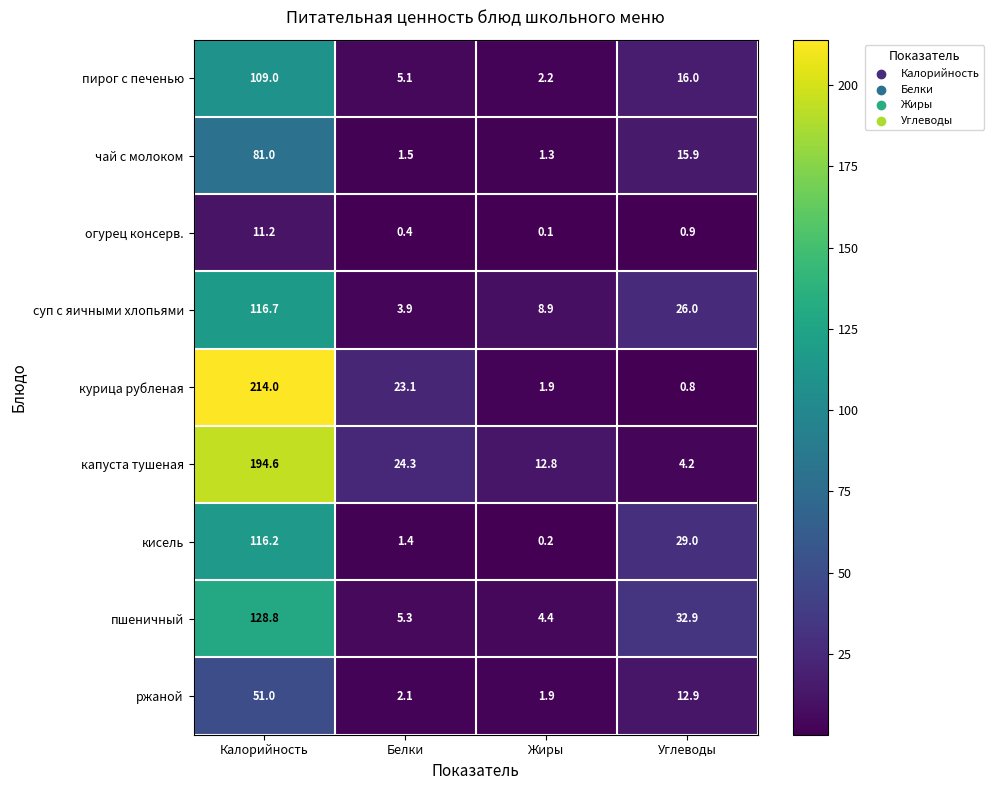

The чай с молоком series shows 81.0 at Калорийность. True or false?

True